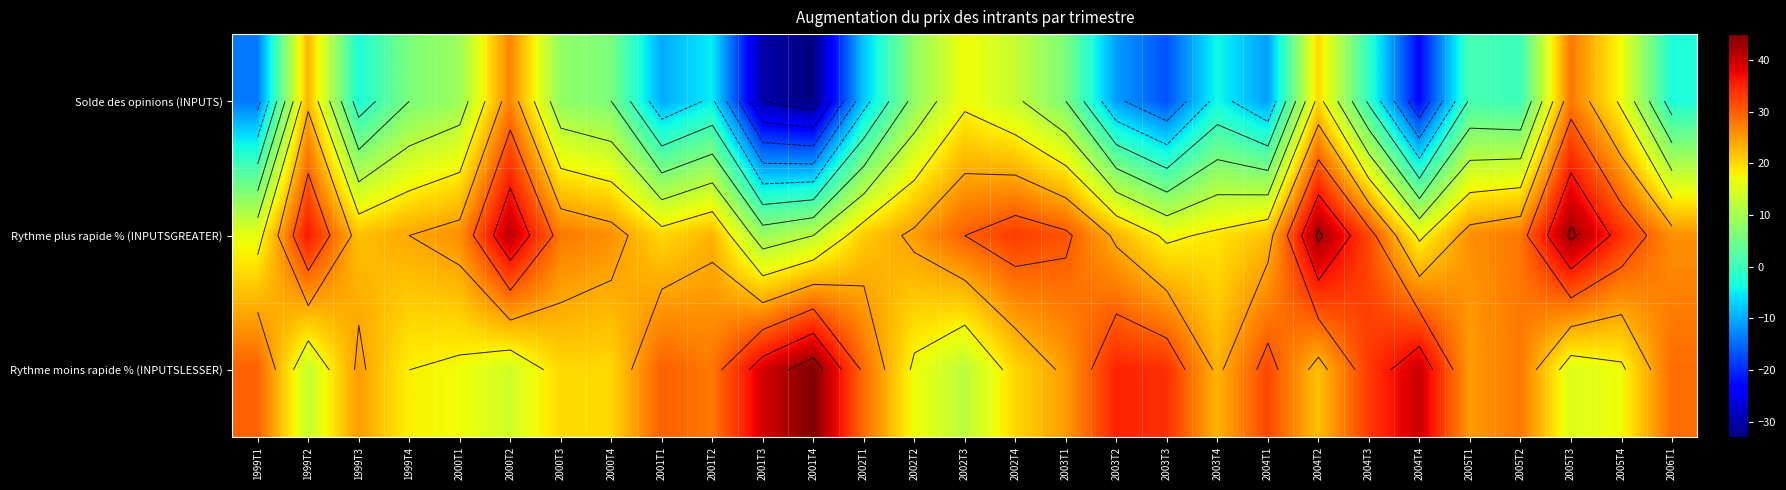

Where is Solde des opinions (INPUTS) nearest to the value -2?

1999T3